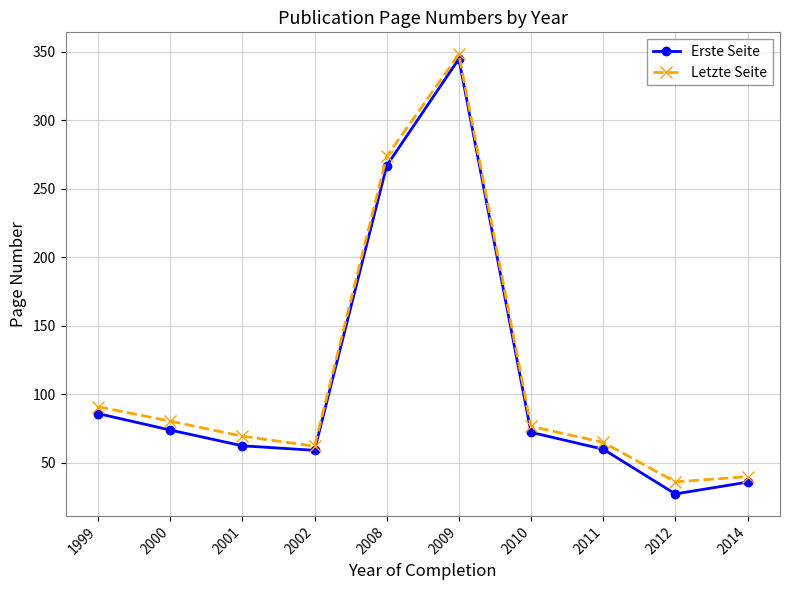

How many interior local peaks does the Erste Seite series have?

1